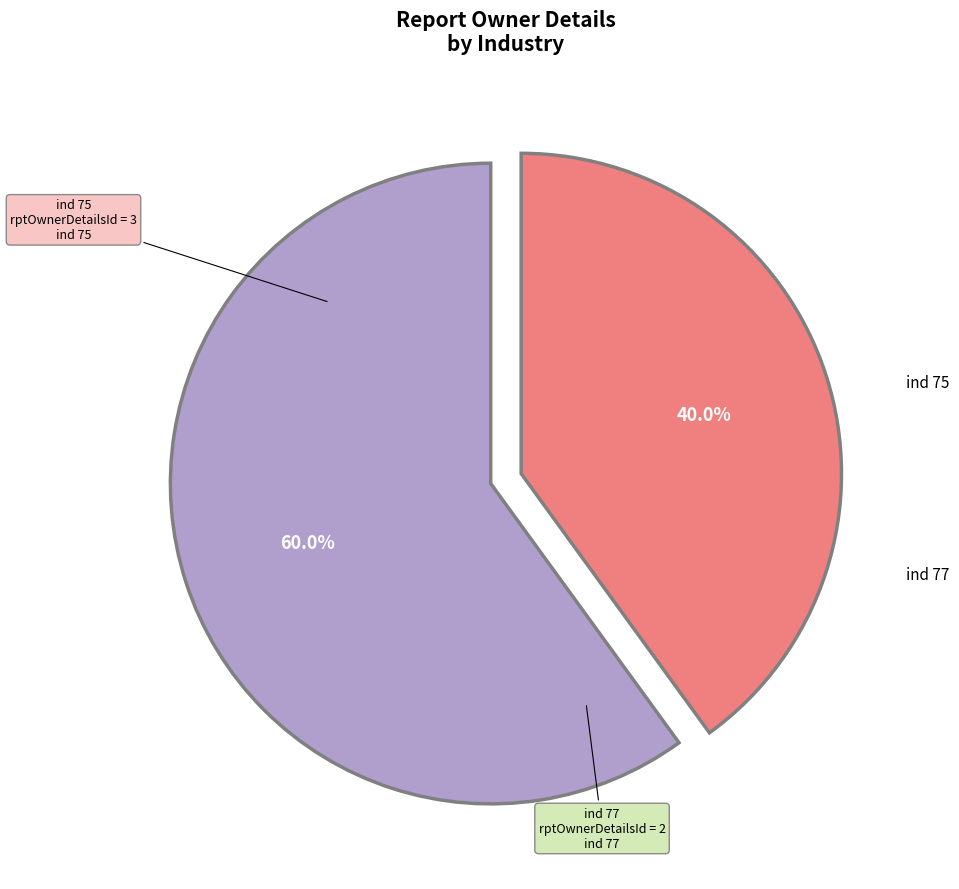

To the nearest percent, what is the average slice percentage?

50%